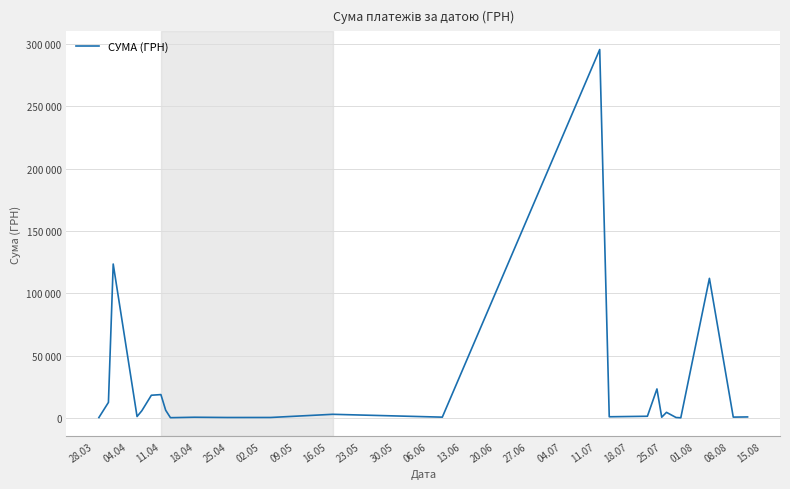

Does the chart display data point markers on the line(s)?

No